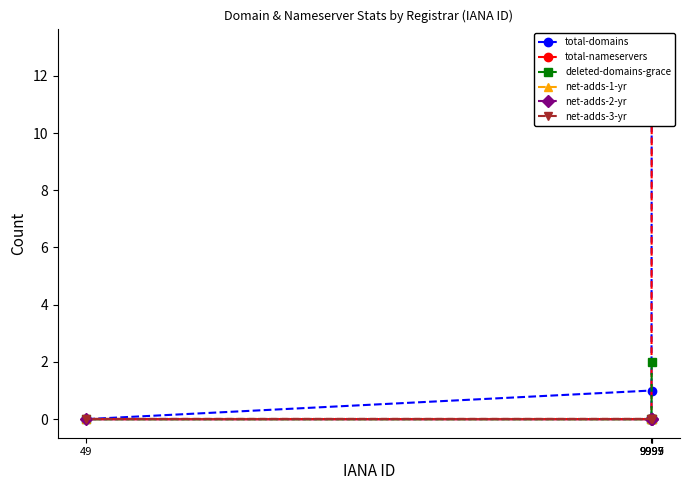

True or false: net-adds-2-yr has a value of 0 at 9997.

True